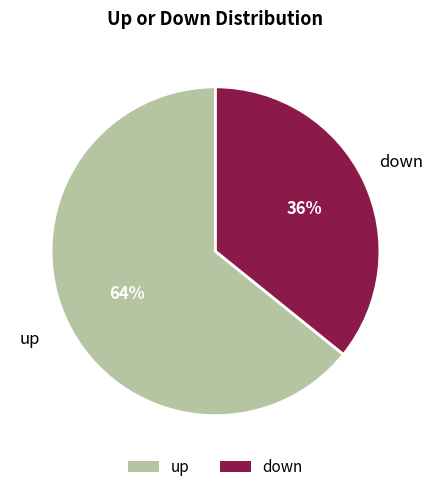

Count the number of slices in the pie.

2